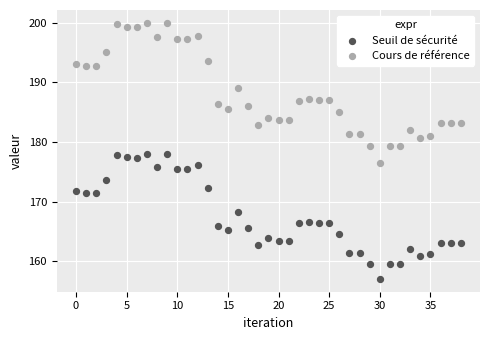

Which series reaches the minimum Y coordinate?

Seuil de sécurité